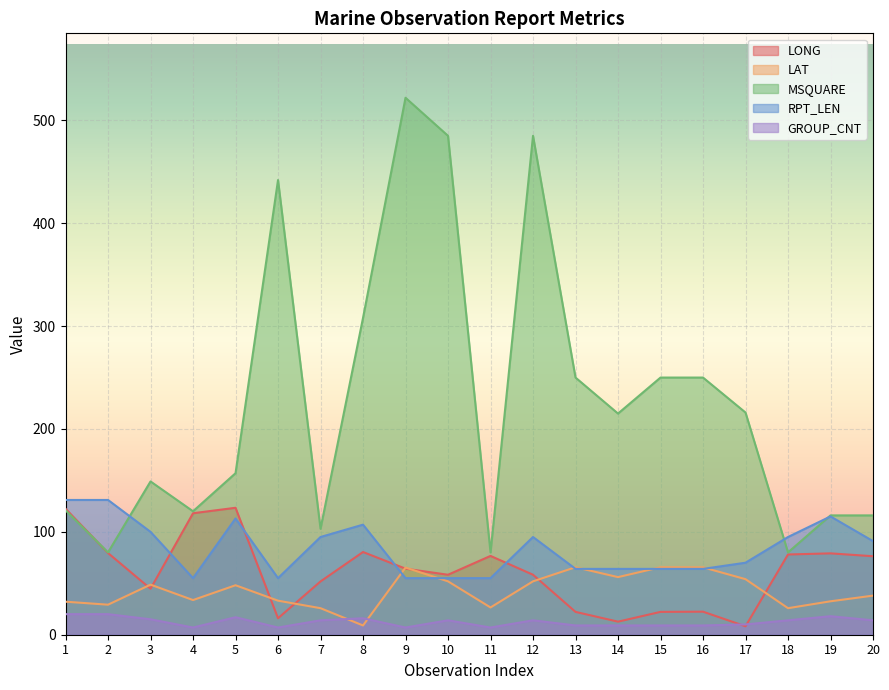

True or false: MSQUARE has a value of 103.0 at 7.

True